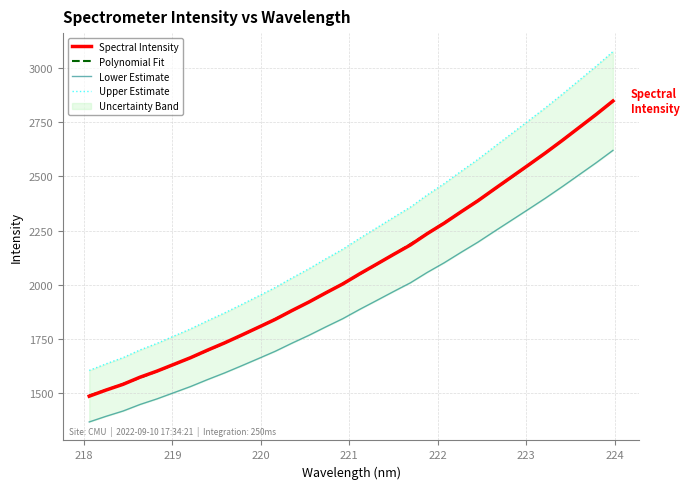

Approximately how many times larger is the value at 220.9264 compared to 221.6902?

0.9